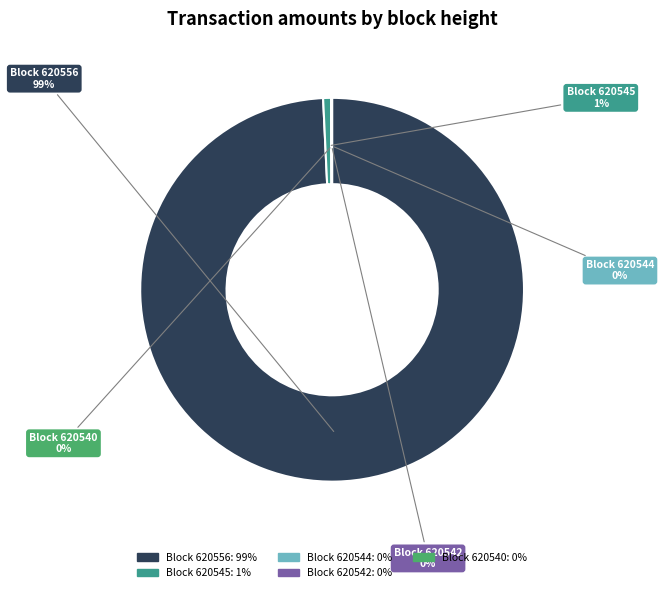

Is there any slice that represents more than half of the pie?

Yes